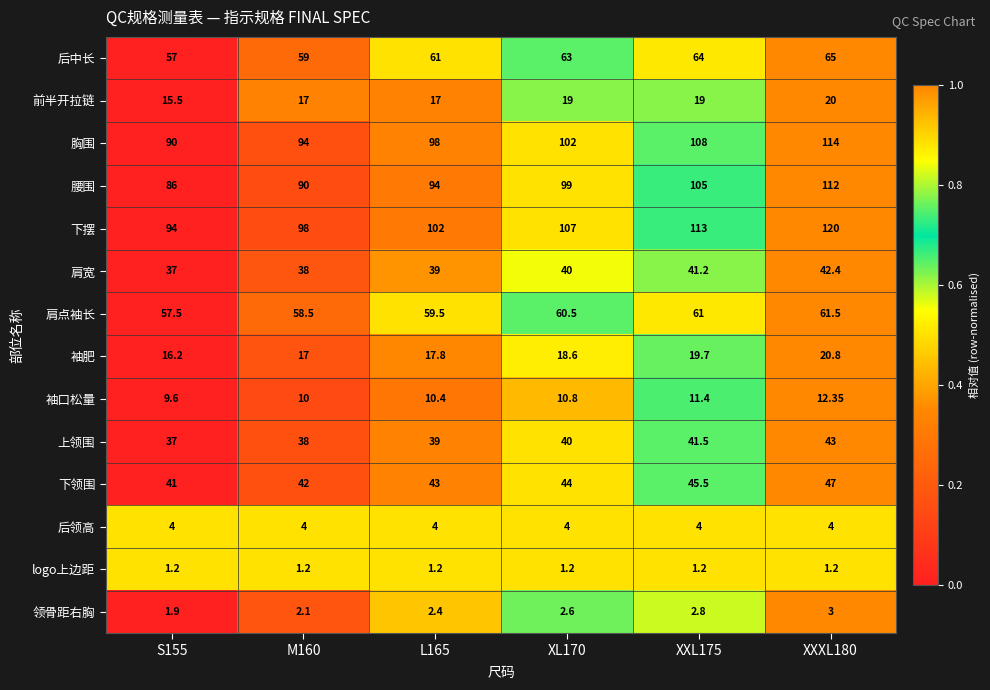

List the series in order of their peak value, lowest first.

logo上边距, 领骨距右胸, 后领高, 袖口松量, 前半开拉链, 袖肥, 肩宽, 上领围, 下领围, 肩点袖长, 后中长, 腰围, 胸围, 下摆